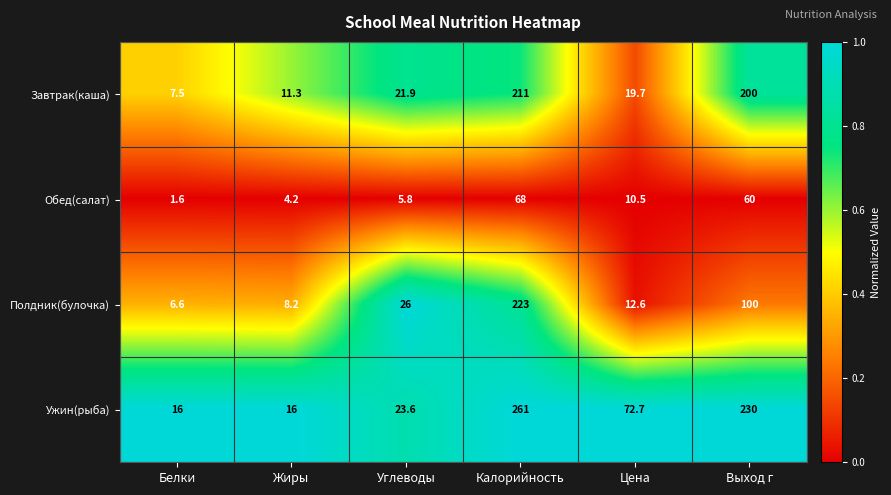

Which series changed the most between Белки and Цена?

Ужин(рыба)